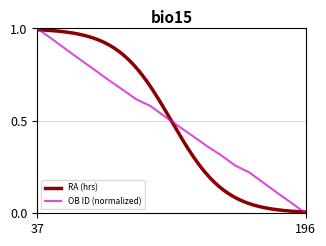

Does the chart display data point markers on the line(s)?

No